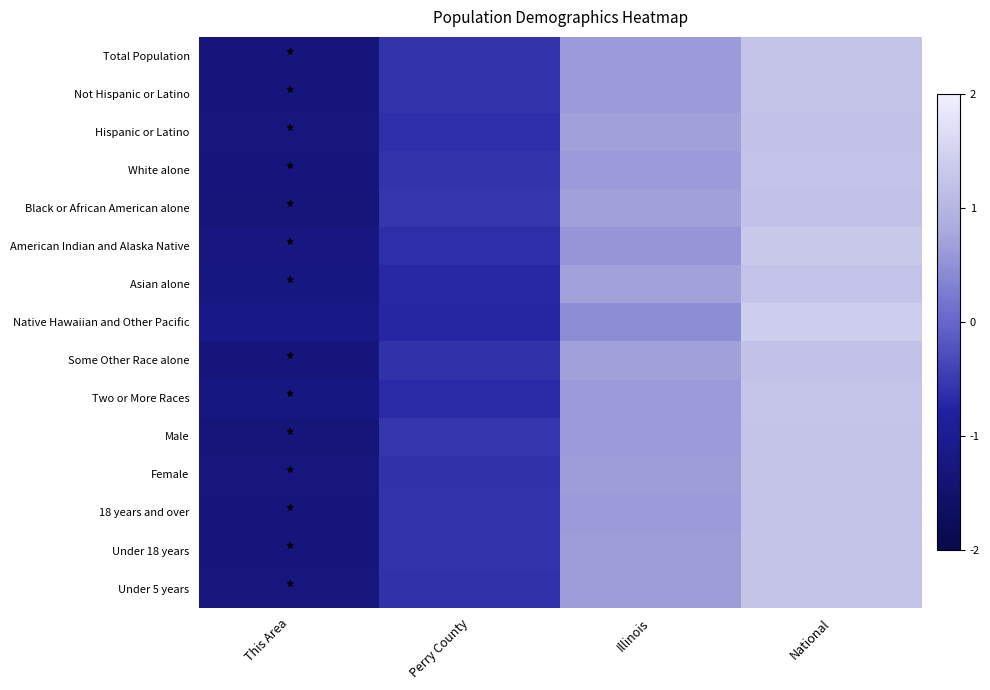

At how many categories does at least one series exceed 0?

2